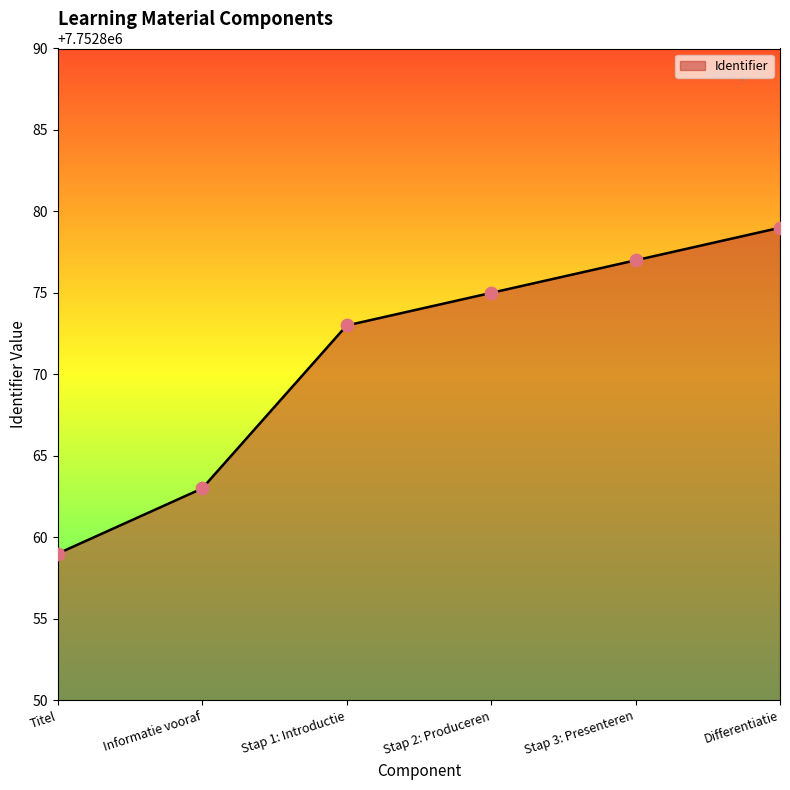

What is the ratio of the value at Stap 3: Presenteren to the value at Stap 1: Introductie?

1.0